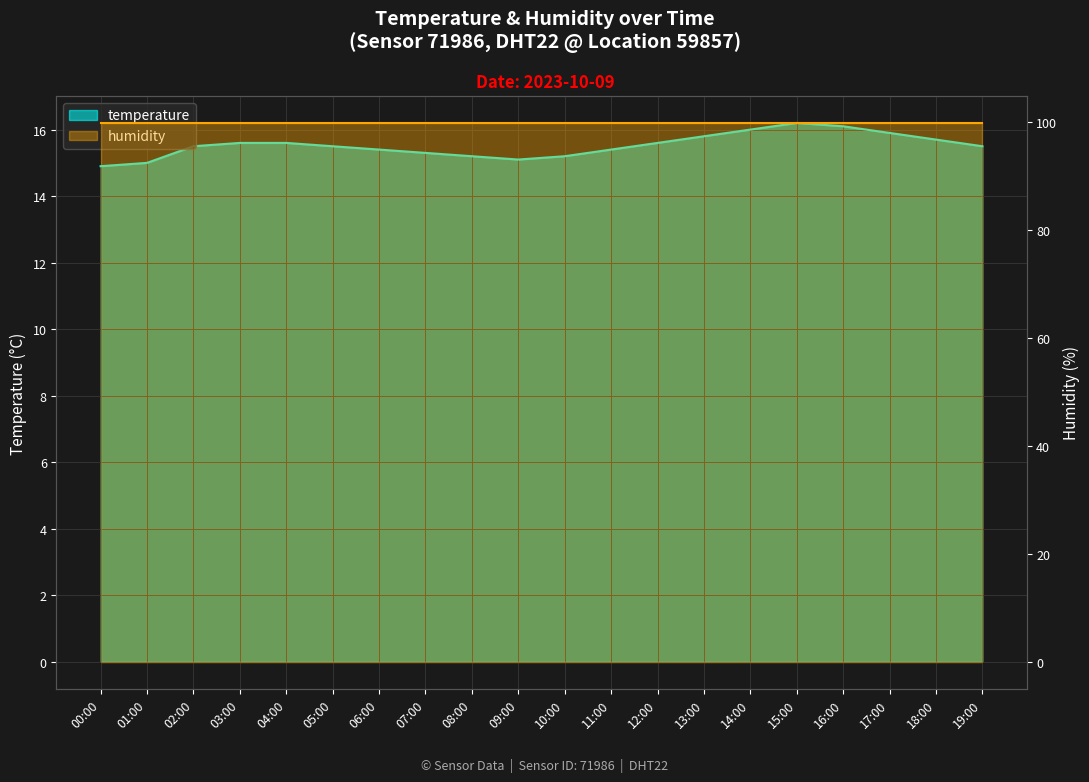

How many points are higher than both their immediate neighbors (excluding endpoints)?

1